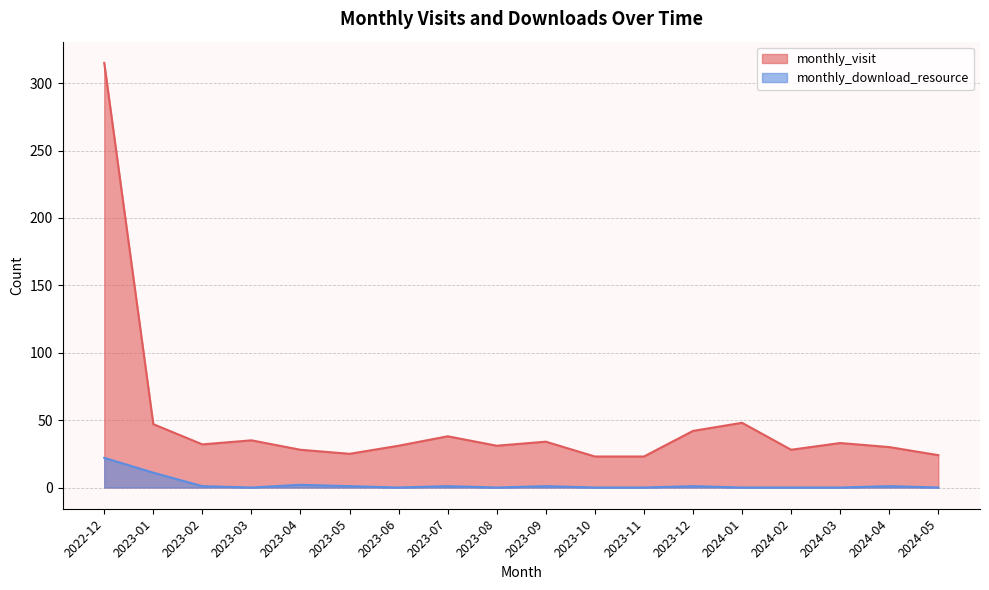

List the labels in order of monthly_visit value, smallest first.

2023-10, 2023-11, 2024-05, 2023-05, 2023-04, 2024-02, 2024-04, 2023-06, 2023-08, 2023-02, 2024-03, 2023-09, 2023-03, 2023-07, 2023-12, 2023-01, 2024-01, 2022-12